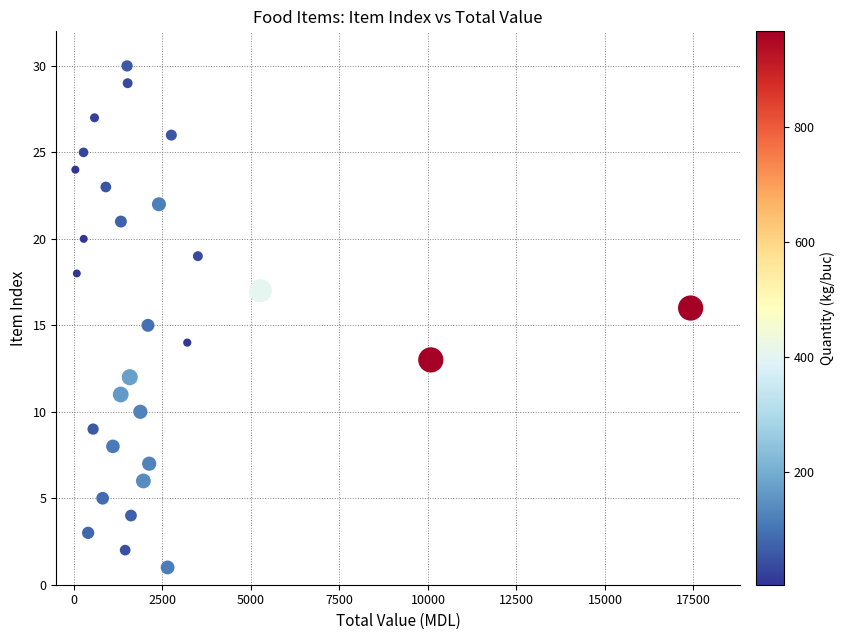

What is the range of Y values (max minus min)?

29